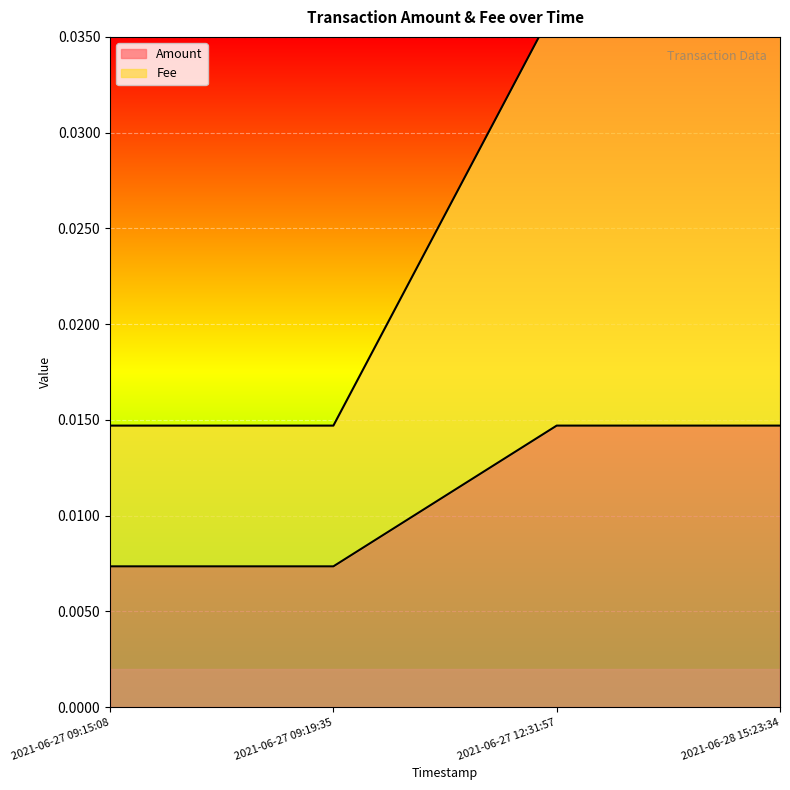

List the series in order of their overall mean, highest first.

Fee, Amount